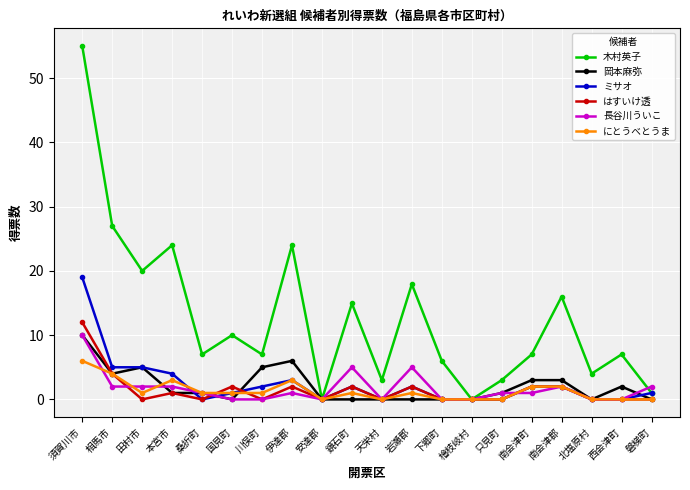

Reading left to right, transcribe all the data shown in this chart.

木村英子: 55.0	27.0	20.0	24.0	7.0	10.0	7.0	24.0	0.0	14.9	3.0	17.9	6.0	0.0	3.0	7.0	16.0	4.0	7.0	1.0
岡本麻弥: 10.0	4.0	5.0	1.0	1.0	0.0	5.0	6.0	0.0	0.0	0.0	0.0	0.0	0.0	1.0	3.0	3.0	0.0	2.0	0.0
ミサオ: 19.0	5.0	5.0	4.0	0.0	1.0	2.0	3.0	0.0	2.0	0.0	2.0	0.0	0.0	0.0	2.0	2.0	0.0	0.0	1.0
はすいけ透: 12.0	4.0	0.0	1.0	0.0	2.0	0.0	2.0	0.0	2.0	0.0	2.0	0.0	0.0	0.0	2.0	2.0	0.0	0.0	0.0
長谷川ういこ: 10.0	2.0	2.0	2.0	1.0	0.0	0.0	1.0	0.0	5.0	0.0	5.0	0.0	0.0	1.0	1.0	2.0	0.0	0.0	2.0
にとうべとうま: 6.0	4.0	1.0	3.0	1.0	1.0	1.0	3.0	0.0	1.0	0.0	1.0	0.0	0.0	0.0	2.0	2.0	0.0	0.0	0.0